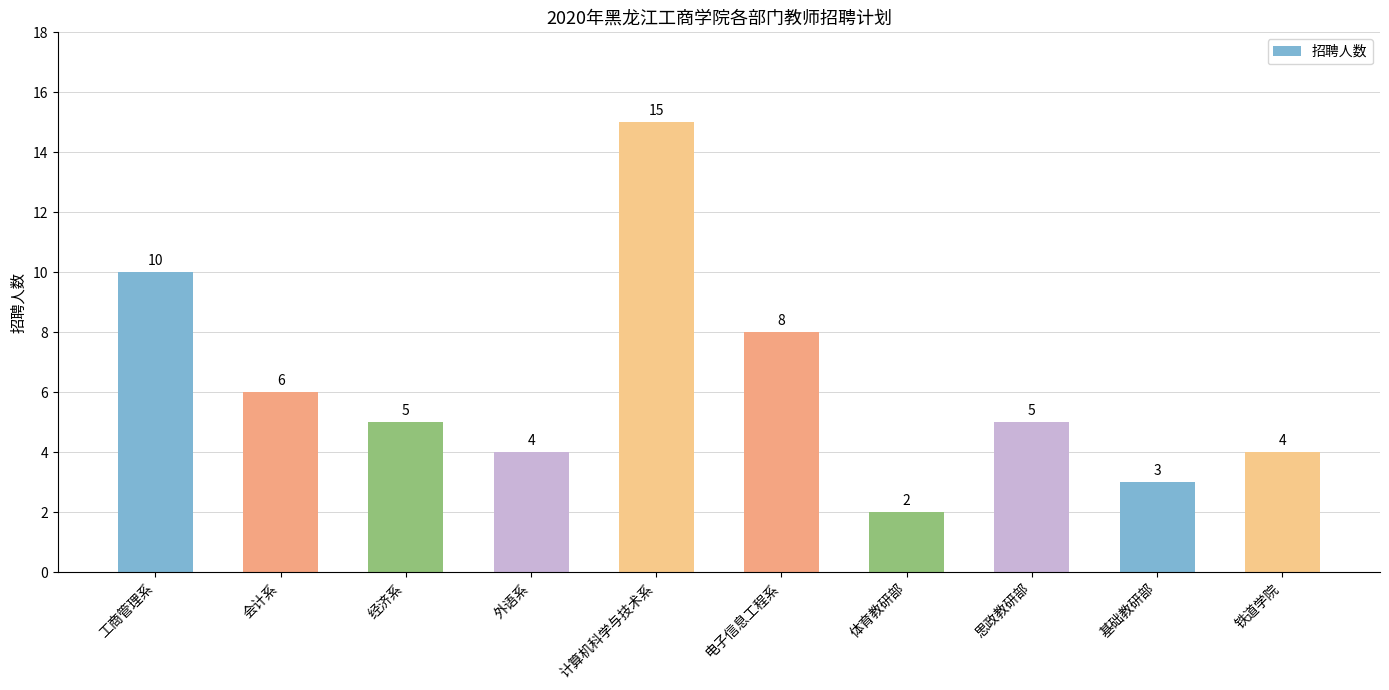

What is the sum of the values at 思政教研部 and 基础教研部?

8